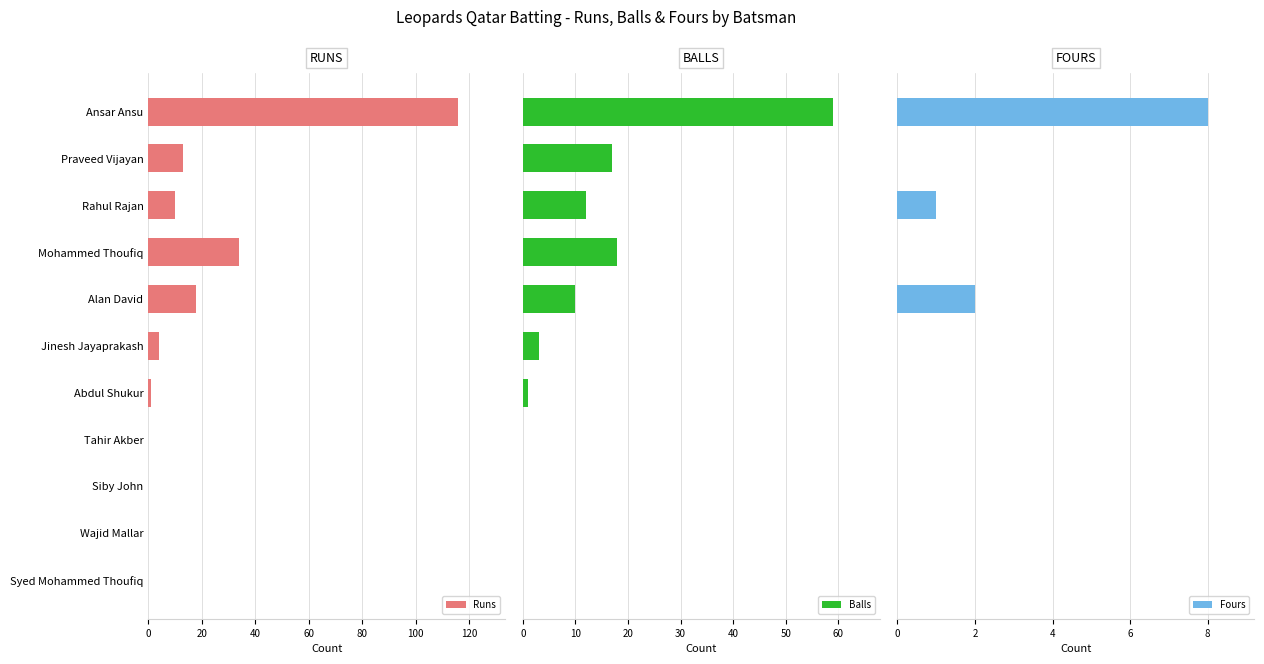

The Runs series shows 4 at Jinesh Jayaprakash. True or false?

True